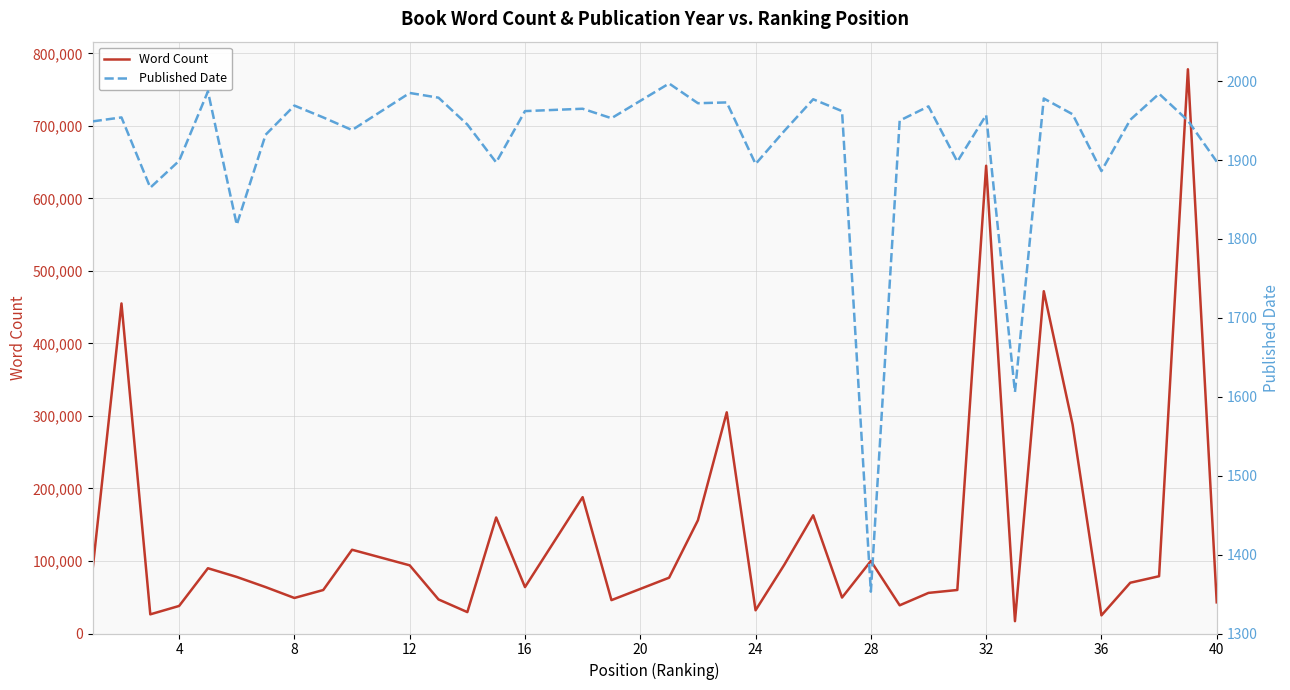

Reading right to left, list all the values displayed in this chart.

Word Count: 42960	778045	78973	70000	25000	288000	472000	17000	645000	60000	56000	38867	100000	49565	163000	95022	32000	305000	156154	76944	46000	188000	64000	160000	29500	46972	94000	115500	59960	49000	64000	78000	90000	38000	26429	455125	88942
Published Date: 1898	1950	1984	1951	1886	1958	1978	1606	1957	1898	1968	1950	1353	1962	1977	1937	1895	1973	1972	1997	1953	1965	1962	1897	1945	1979	1985	1938	1954	1969	1932	1818	1987	1899	1865	1954	1949